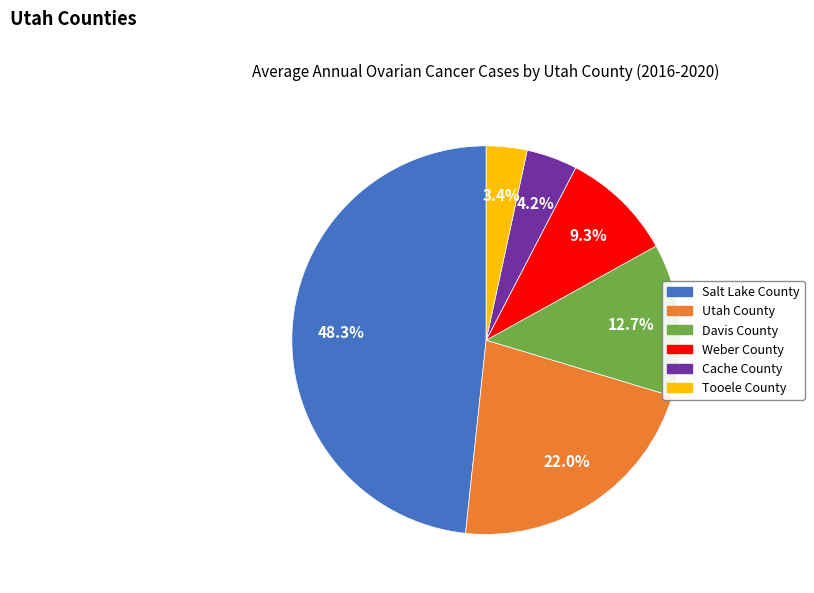

To the nearest percent, what is the average slice percentage?

17%